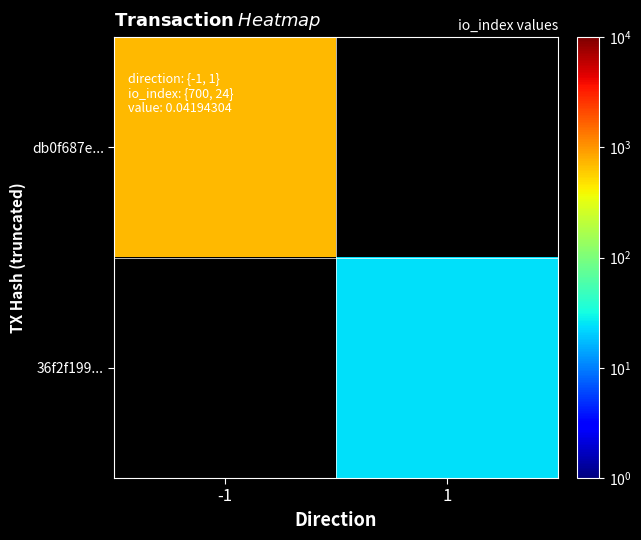

What is the smallest value displayed?

24.0